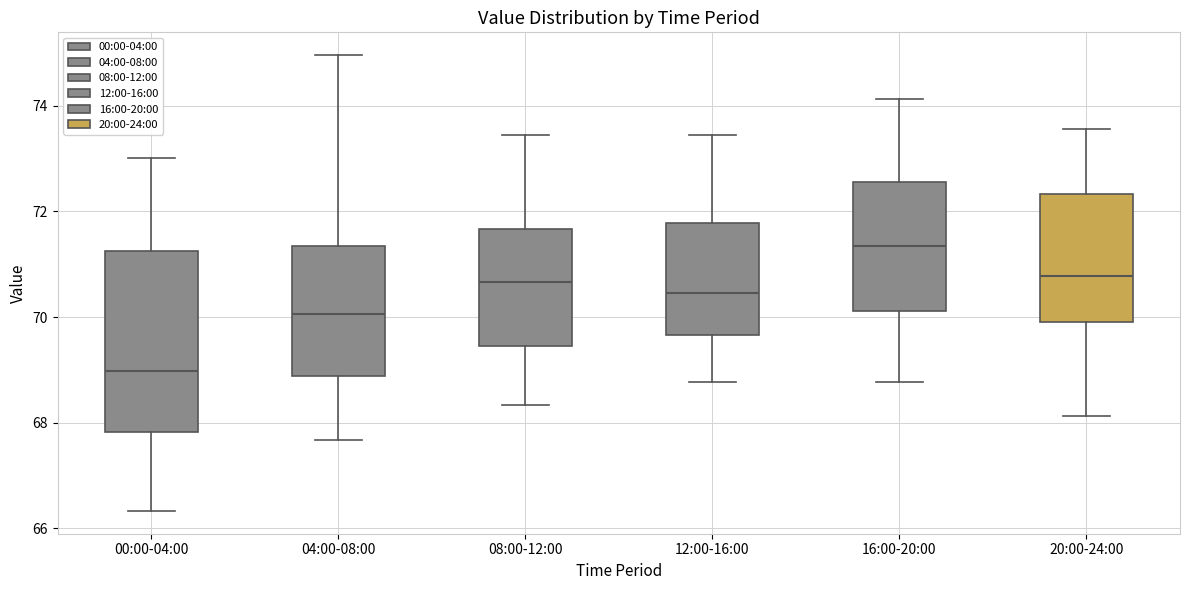

Which box is the tallest, from its lower edge to its upper edge?

00:00-04:00